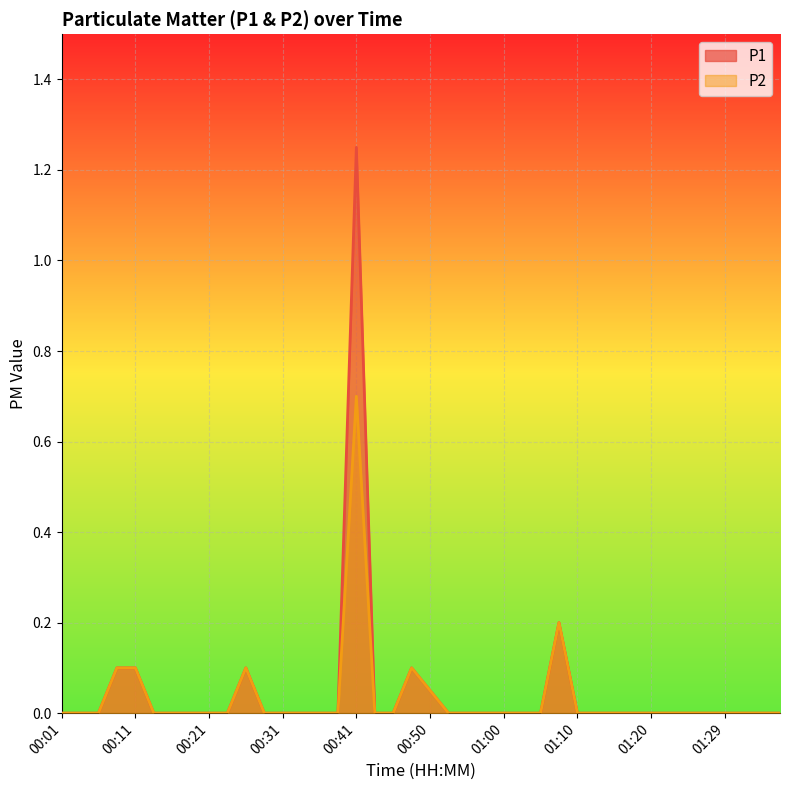

Which series has the largest total across all categories?

P1